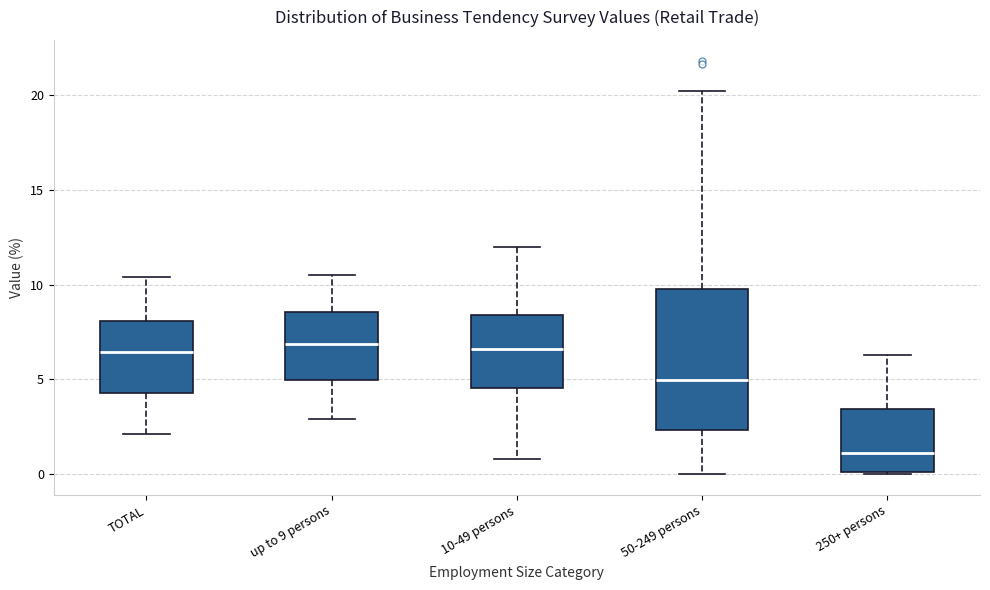

Where does the upper whisker of the box for TOTAL end on the y-axis? The values are not printed on the chart, so give them approximately, as read against the axis.

10.5